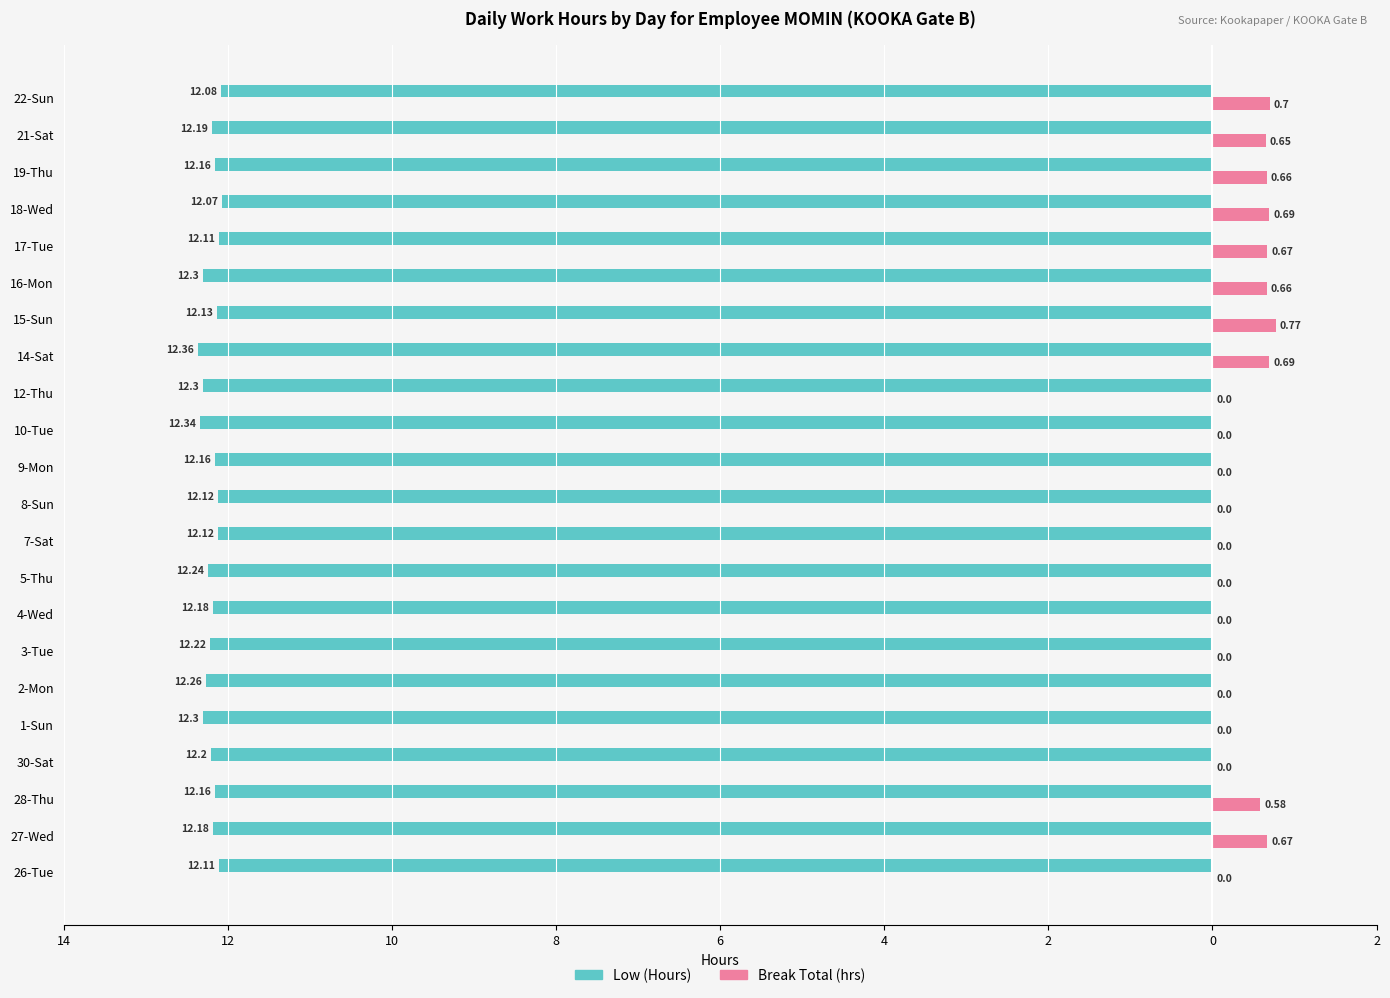

What are all the series names shown in the legend?

Low (Hours), Break Total (hrs)